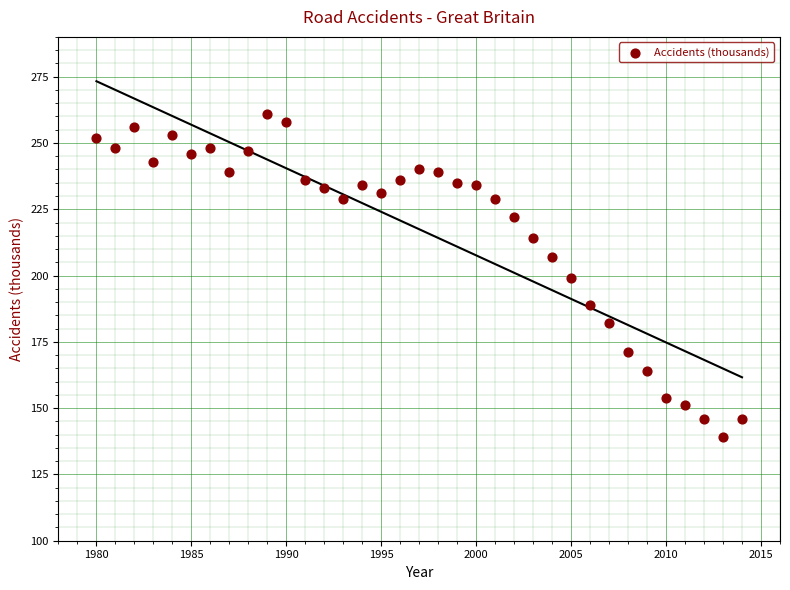

What is the range of X values (max minus min)?

34